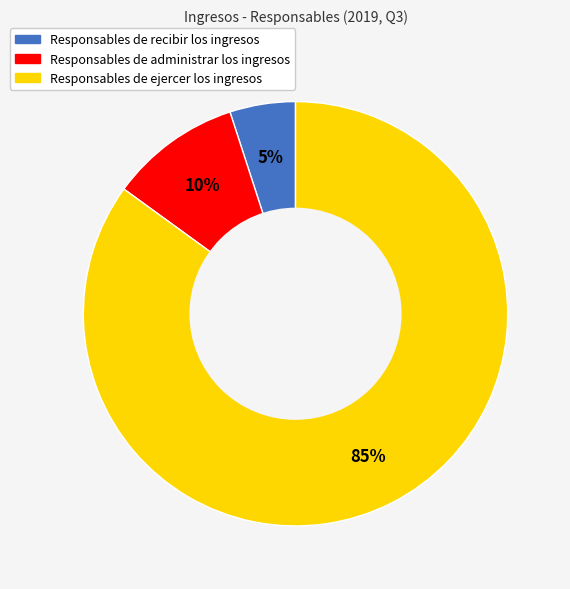

To the nearest percent, what is the difference between the Responsables de administrar los ingresos and Responsables de ejercer los ingresos slice percentages?

75%